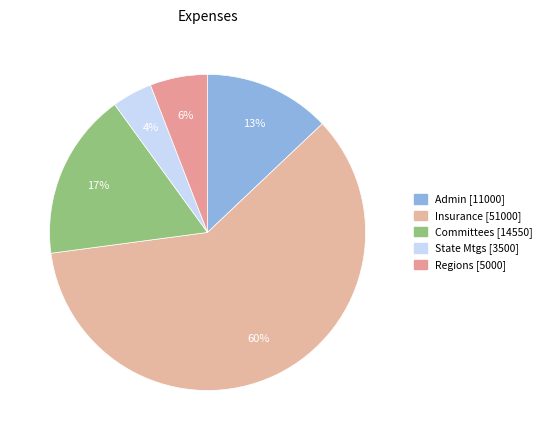

What is the largest slice in the pie chart?

Insurance